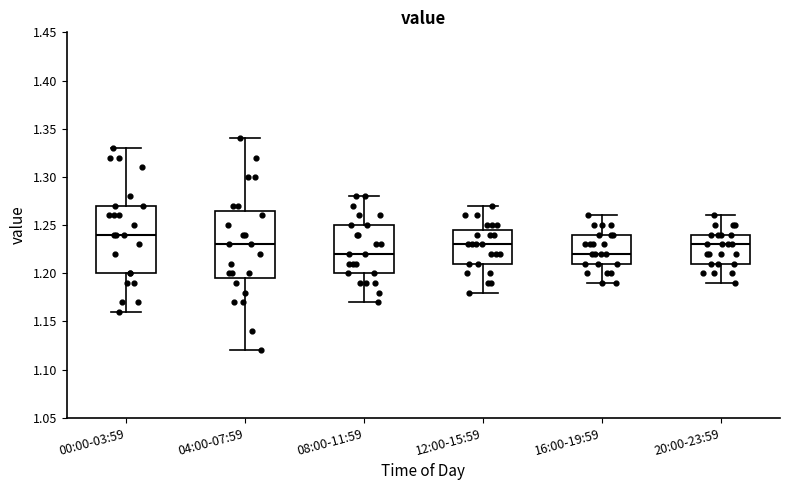

Reading left to right, read every box against the y-axis: the position of its median line, the range the box covers, and the ends of its whiskers. The values are not printed on the chart, so give them approximately, as read against the axis.

00:00-03:59: median 1.240, box 1.200 to 1.270, whiskers 1.160 to 1.330
04:00-07:59: median 1.230, box 1.195 to 1.265, whiskers 1.120 to 1.340
08:00-11:59: median 1.220, box 1.200 to 1.250, whiskers 1.170 to 1.280
12:00-15:59: median 1.230, box 1.210 to 1.245, whiskers 1.180 to 1.270
16:00-19:59: median 1.220, box 1.210 to 1.240, whiskers 1.190 to 1.260
20:00-23:59: median 1.230, box 1.210 to 1.240, whiskers 1.190 to 1.260